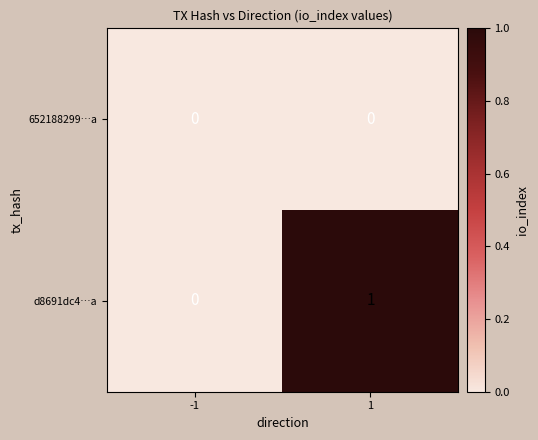

Between -1 and 1, which series saw the biggest shift?

d8691dc4…a